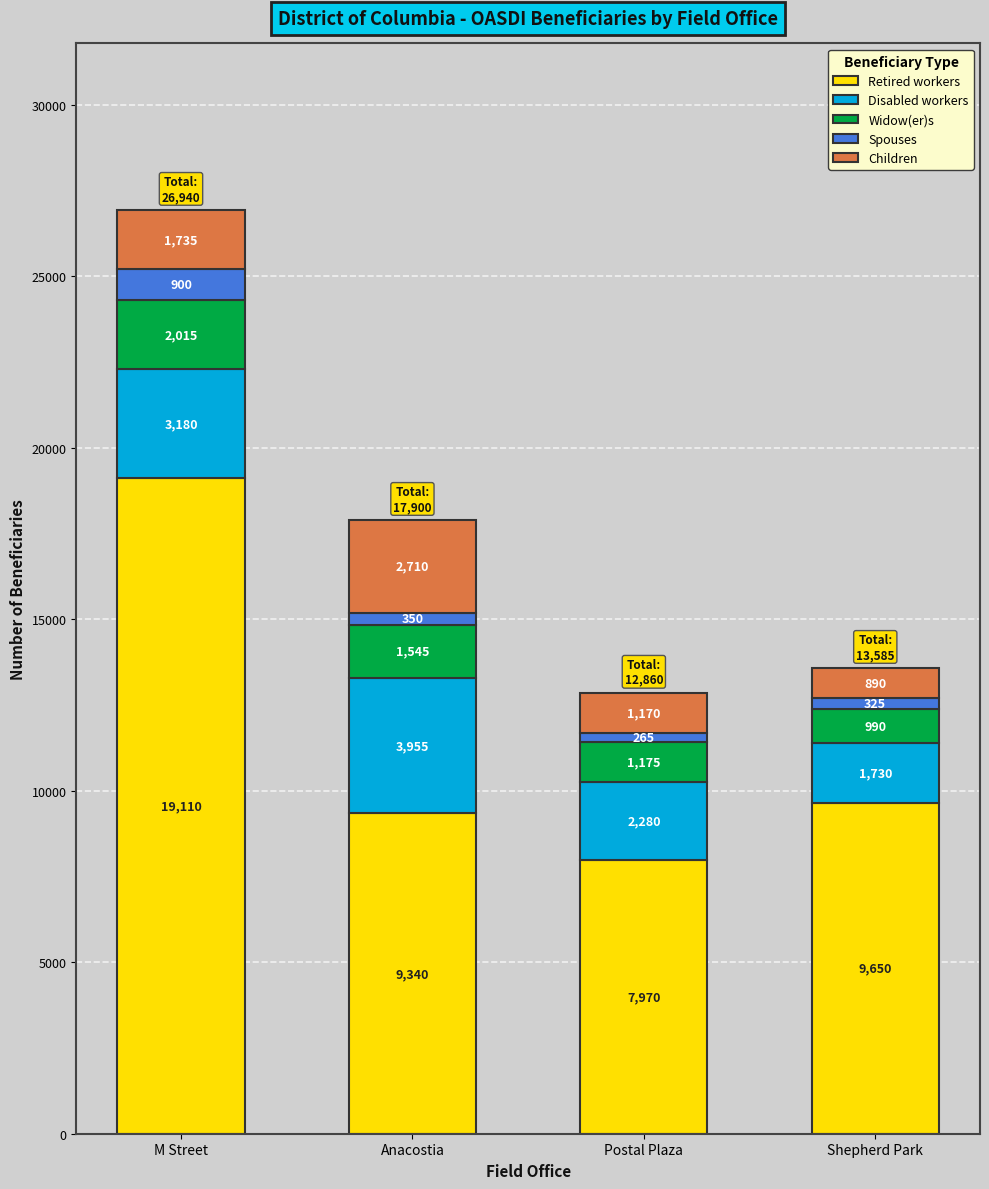

The value of Retired workers at Postal Plaza is 7970. True or false?

True